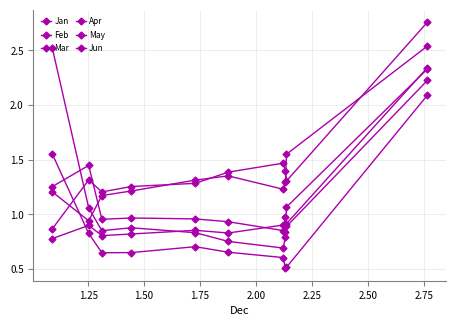

Where is the first local maximum for Mar?

2.50